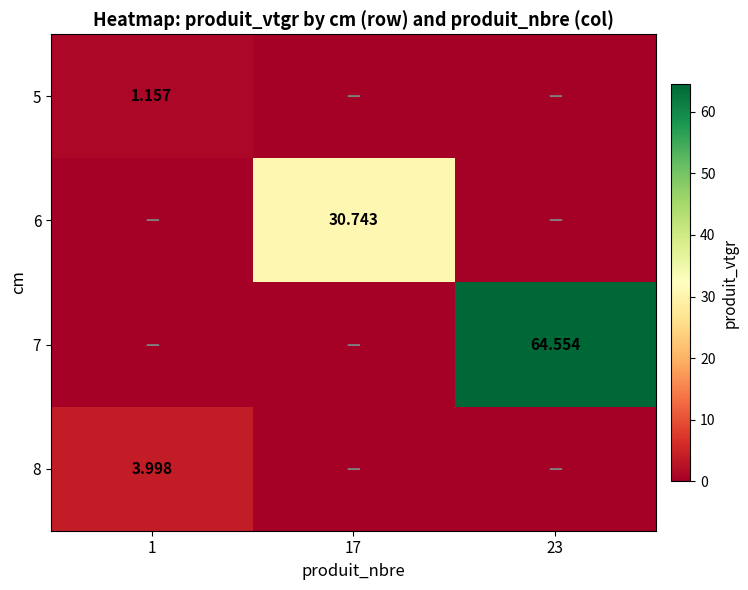

How many positive values does the 5 series have?

1